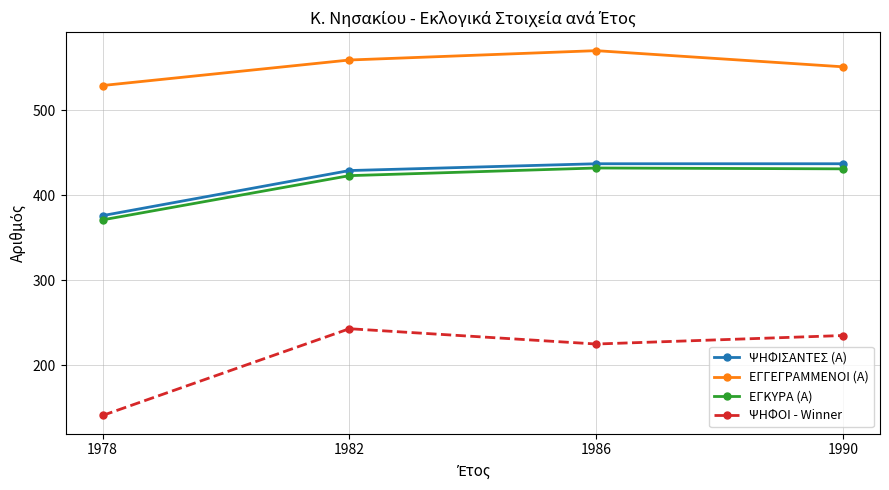

At how many categories does at least one series exceed 507?

4